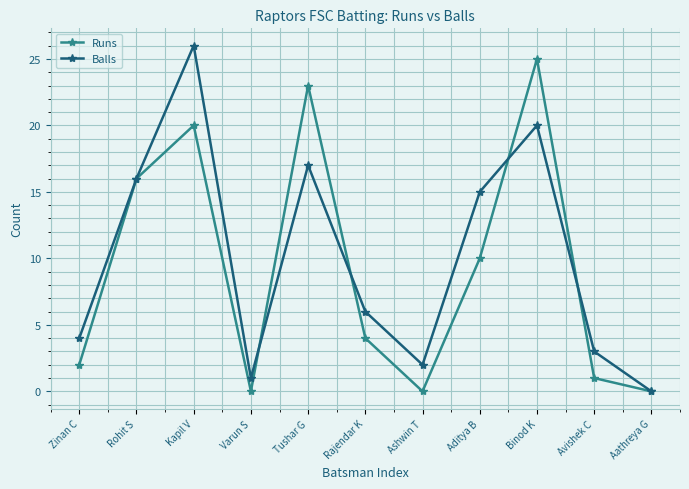

Reading left to right, extract all data points from this chart.

Runs: Zinan C=2	Rohit S=16	Kapil V=20	Varun S=0	Tushar G=23	Rajendar K=4	Ashwin T=0	Aditya B=10	Binod K=25	Avishek C=1	Aathreya G=0
Balls: Zinan C=4	Rohit S=16	Kapil V=26	Varun S=1	Tushar G=17	Rajendar K=6	Ashwin T=2	Aditya B=15	Binod K=20	Avishek C=3	Aathreya G=0